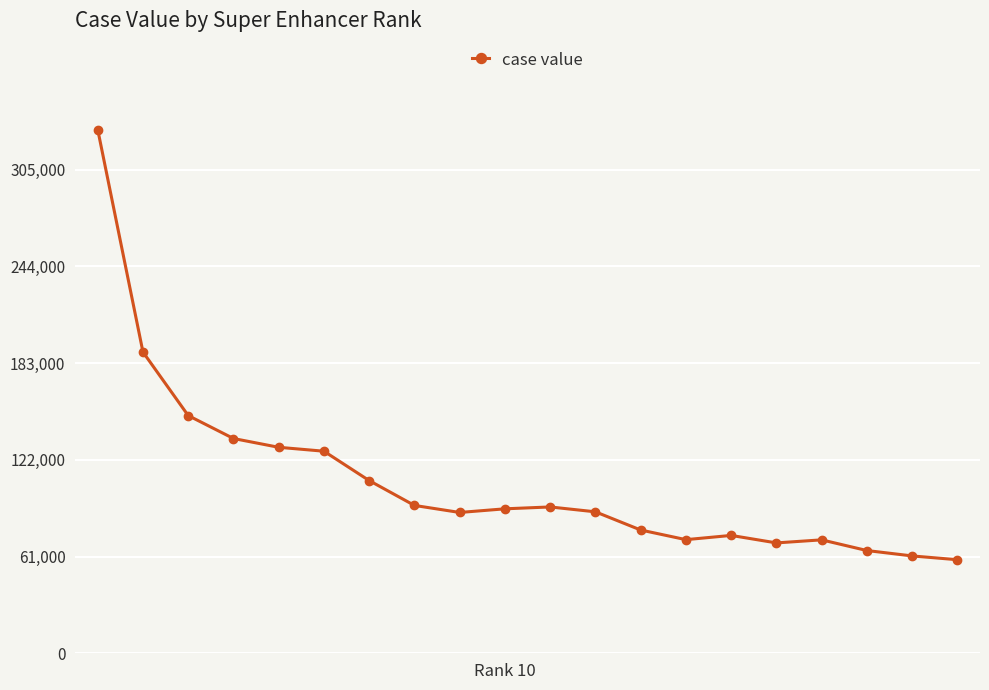

What is the difference between the maximum and minimum values?

271334.3